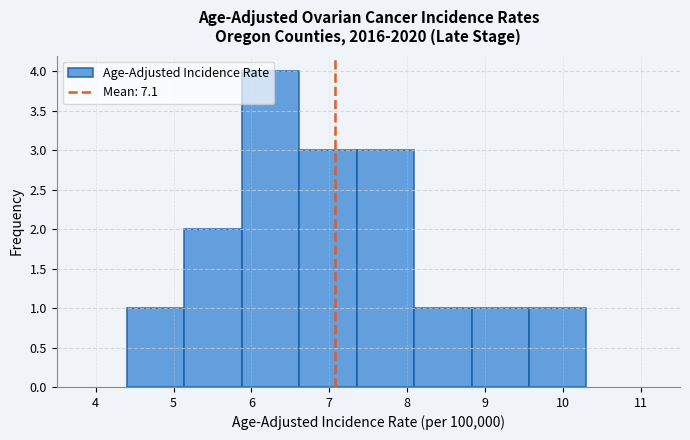

Over which range of the x-axis is the bar tallest?

5.9 to 6.6